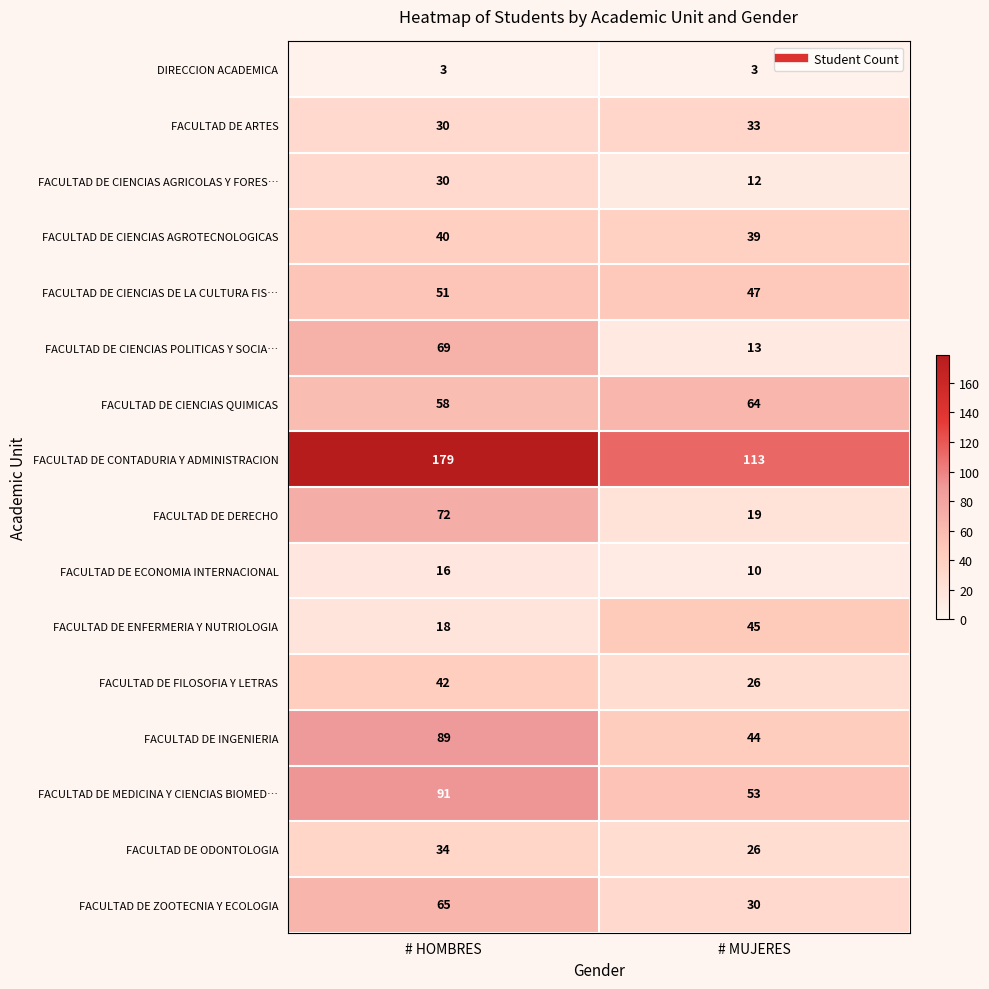

What is the smallest value displayed?

3